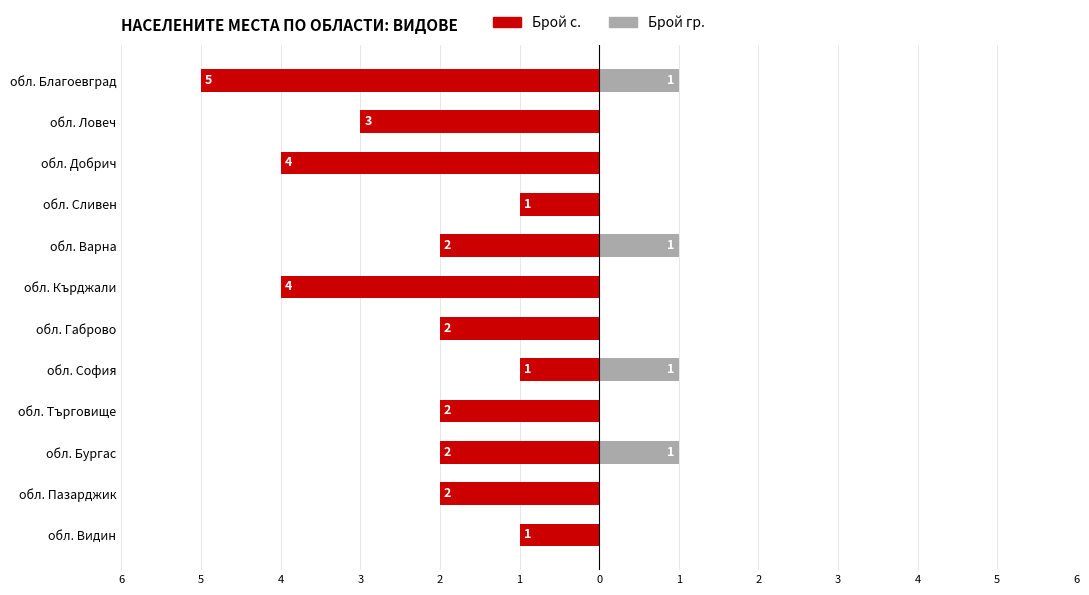

Are the bars grouped side by side (vs. stacked)?

Yes